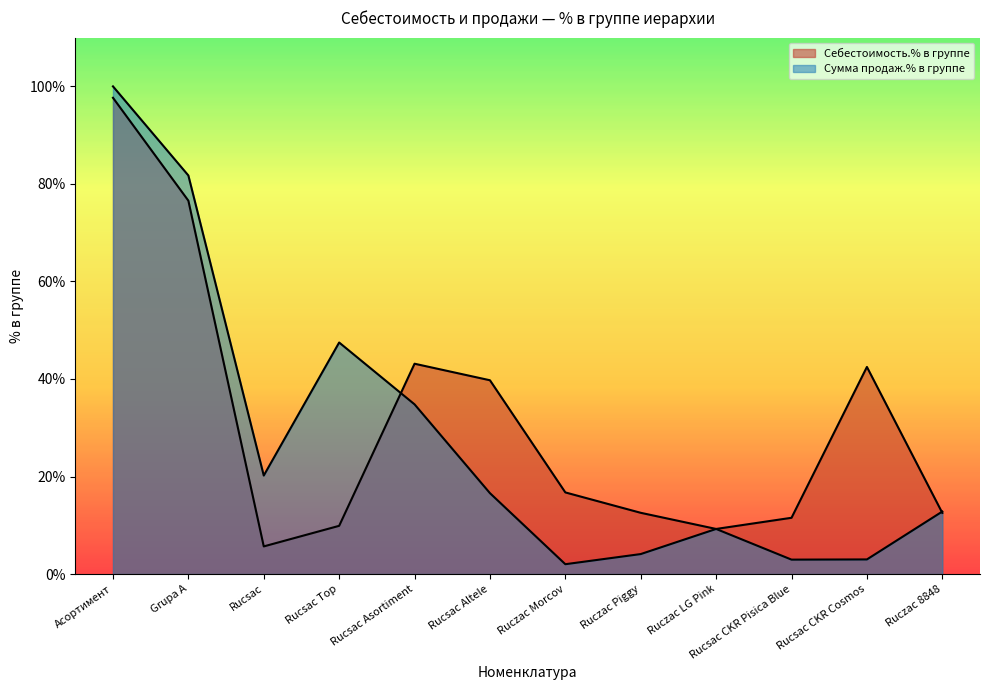

Is it true that Себестоимость.% в группе equals 12.5 at Ruczac 8848?

True